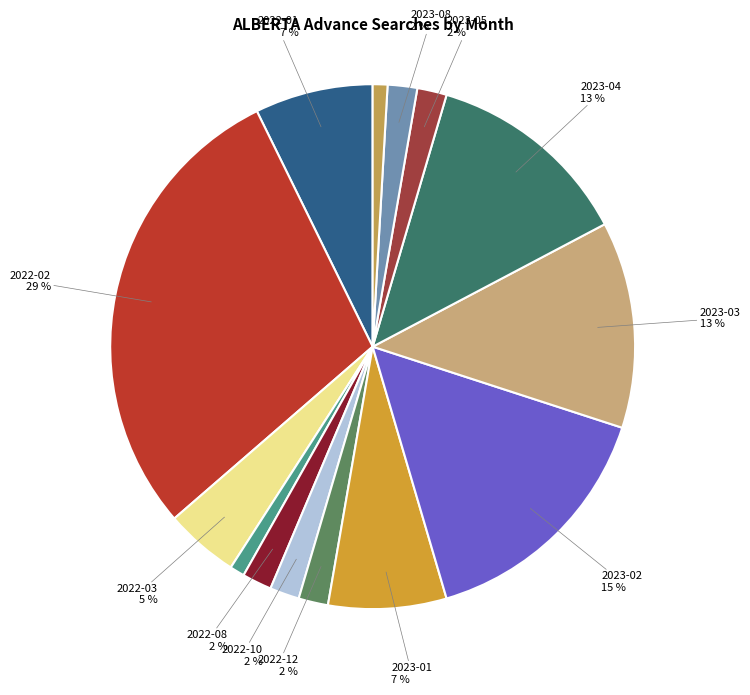

How many segments does this pie chart have?

14